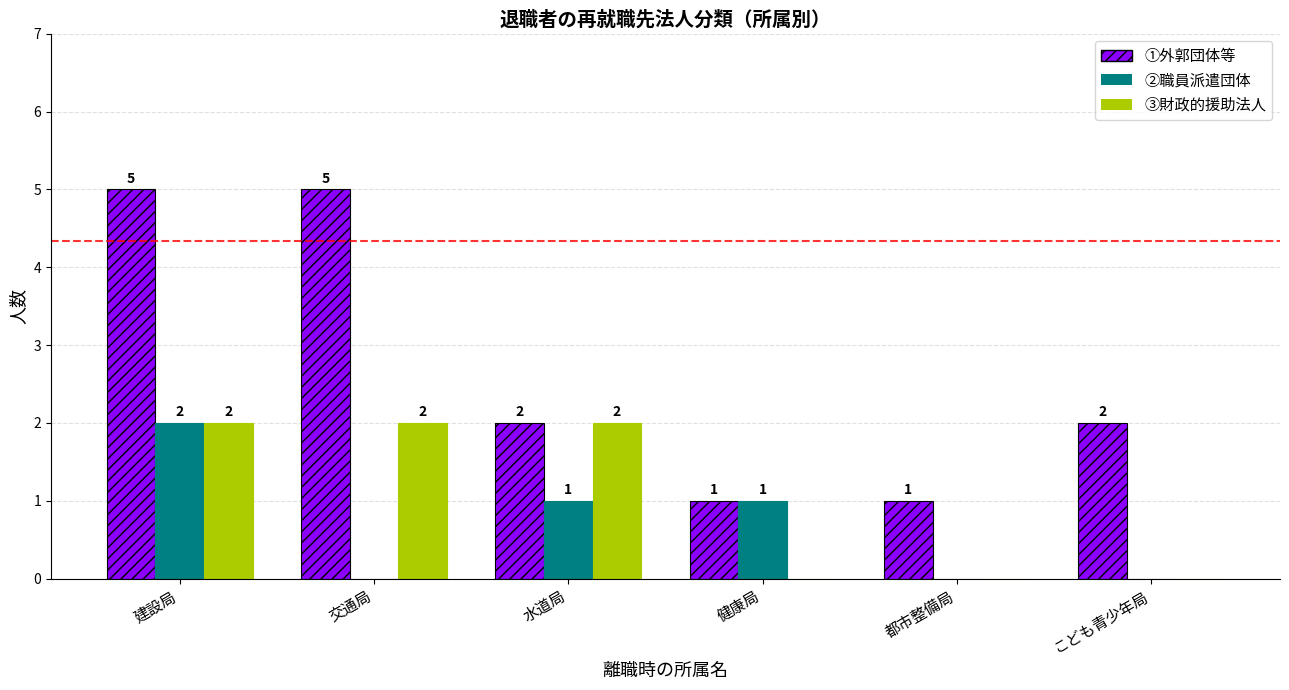

At which category is the sum across all series the highest?

建設局